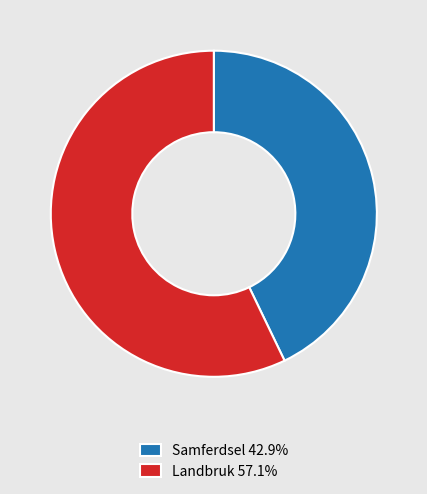

What is the ratio of the value at Landbruk 57.1% to the value at Samferdsel 42.9%?

1.3